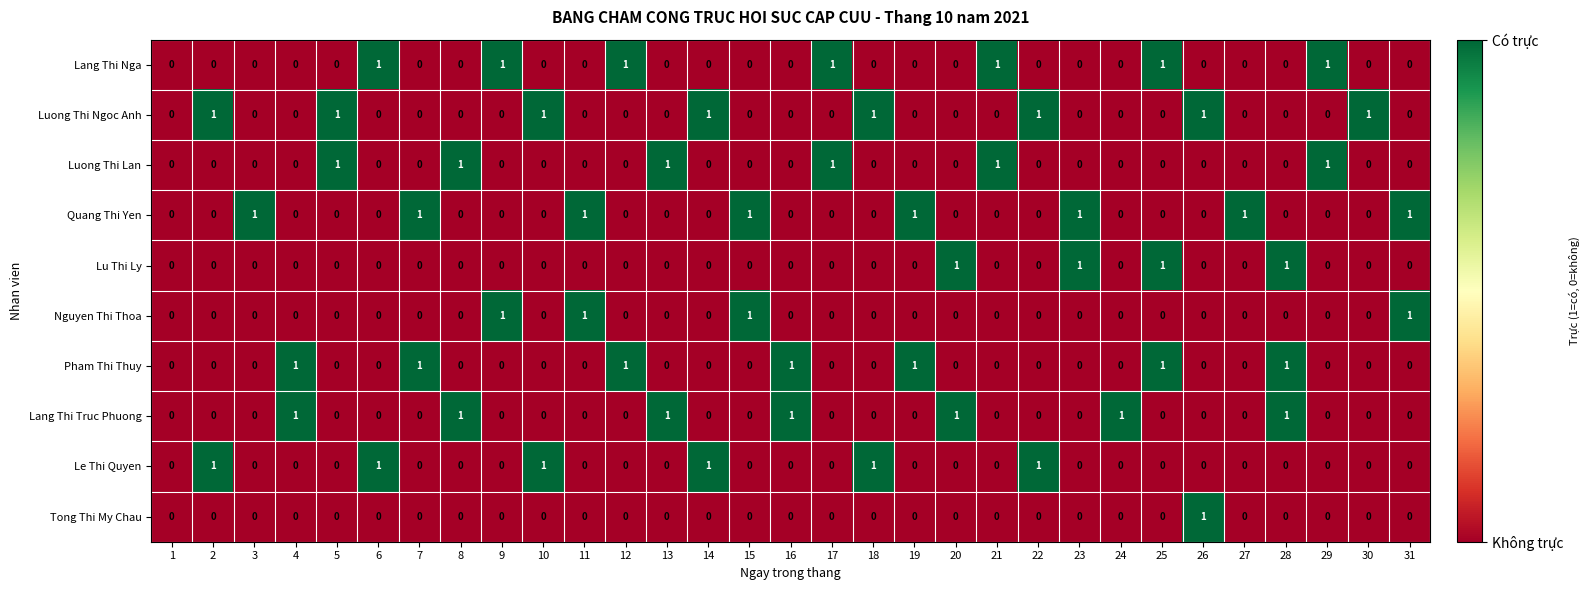

Count the Pham Thi Thuy values in the range 0 to 1.

31